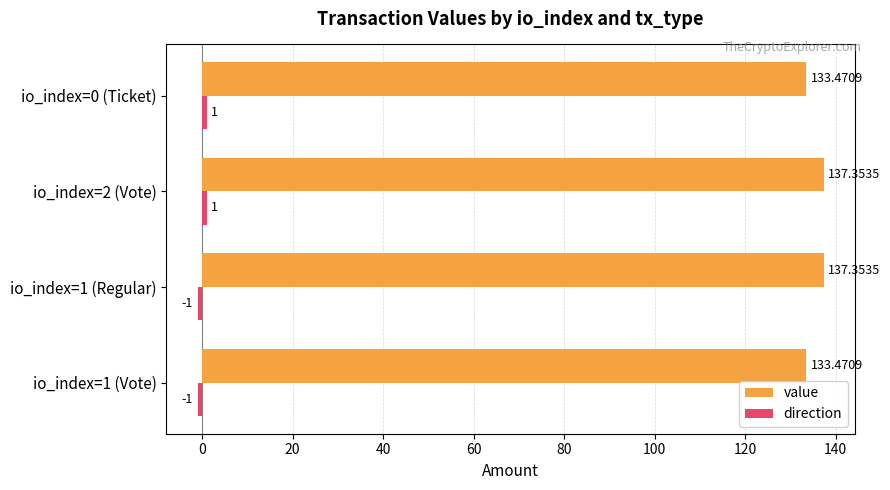

What is the difference between the maximum and second lowest values in the value series?

3.9